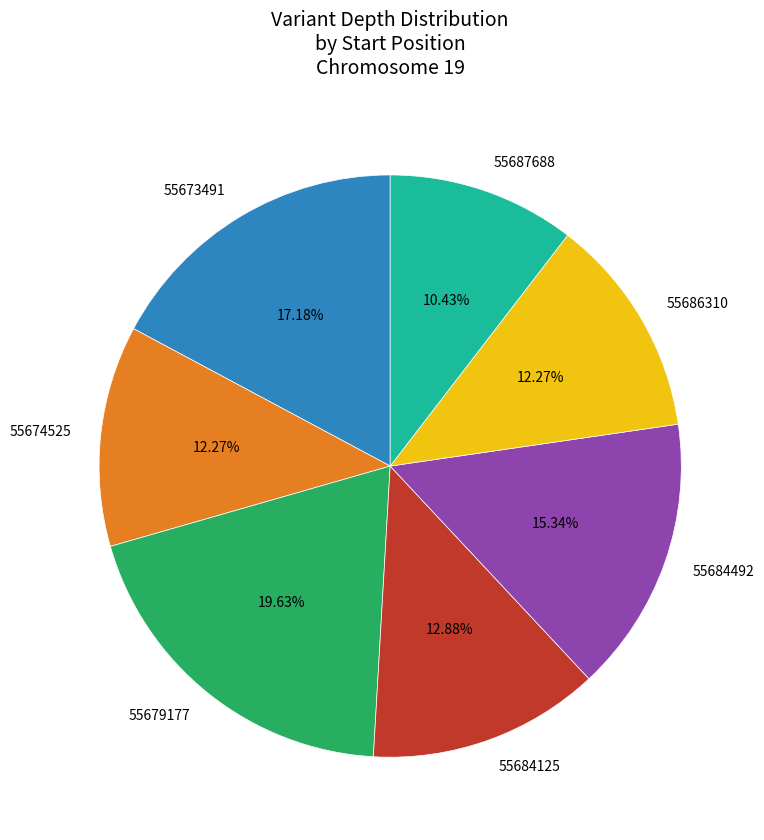

Do 55686310 and 55679177 together represent more than half of the pie?

No